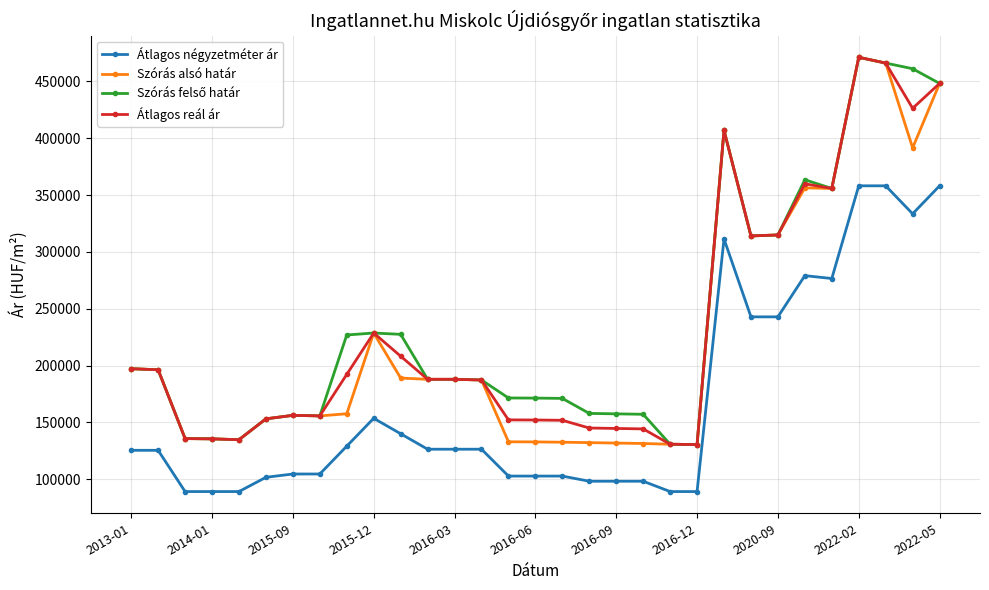

At how many categories does at least one series exceed 320024?

7